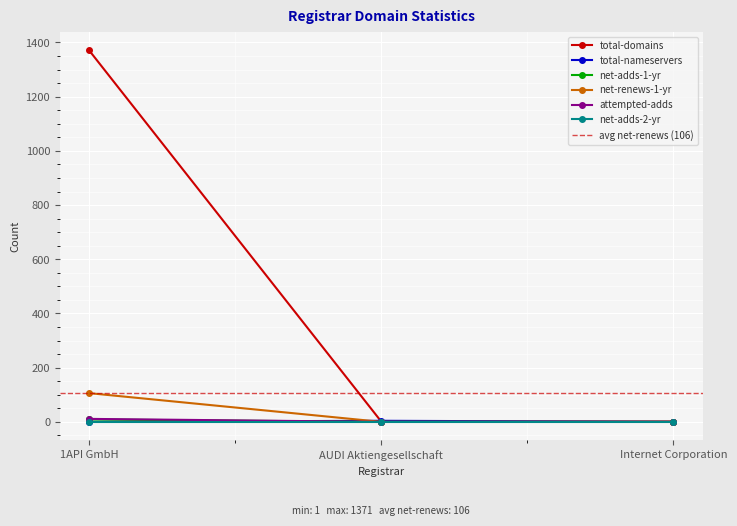

At which category is the sum across all series the highest?

1API GmbH